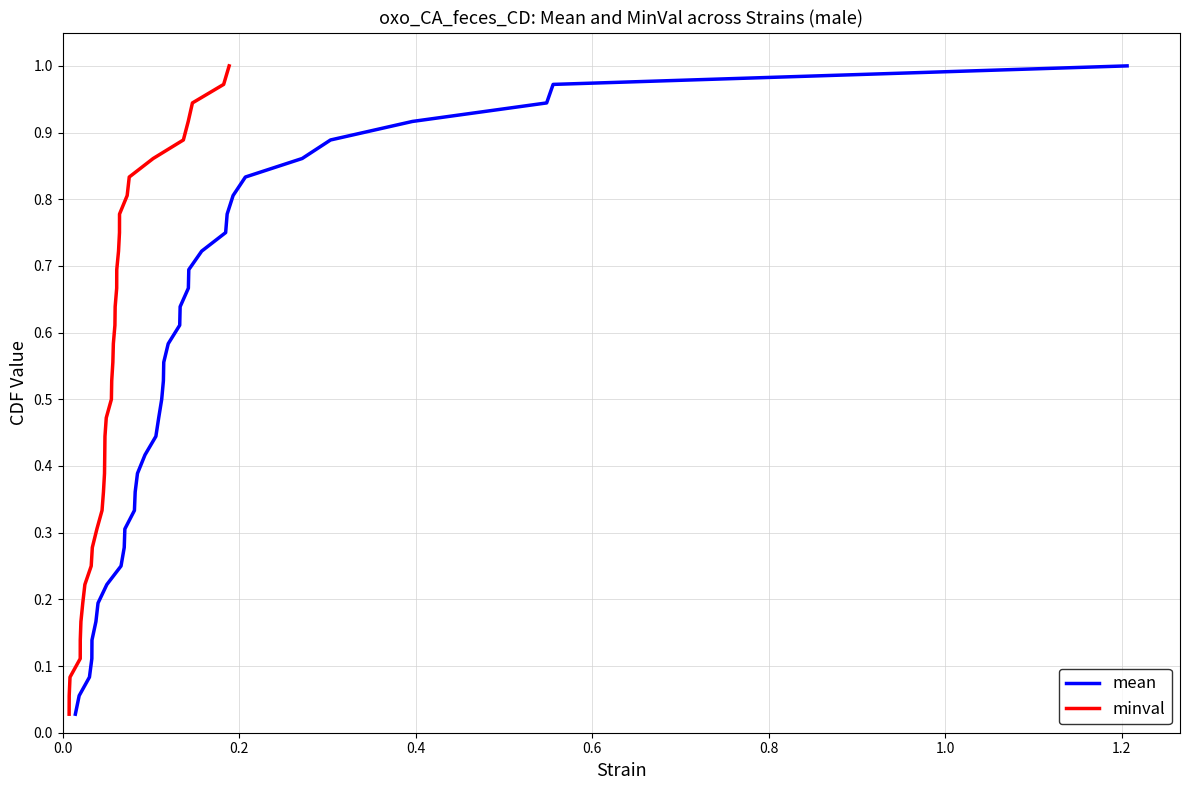

Which series has the largest total across all categories?

mean